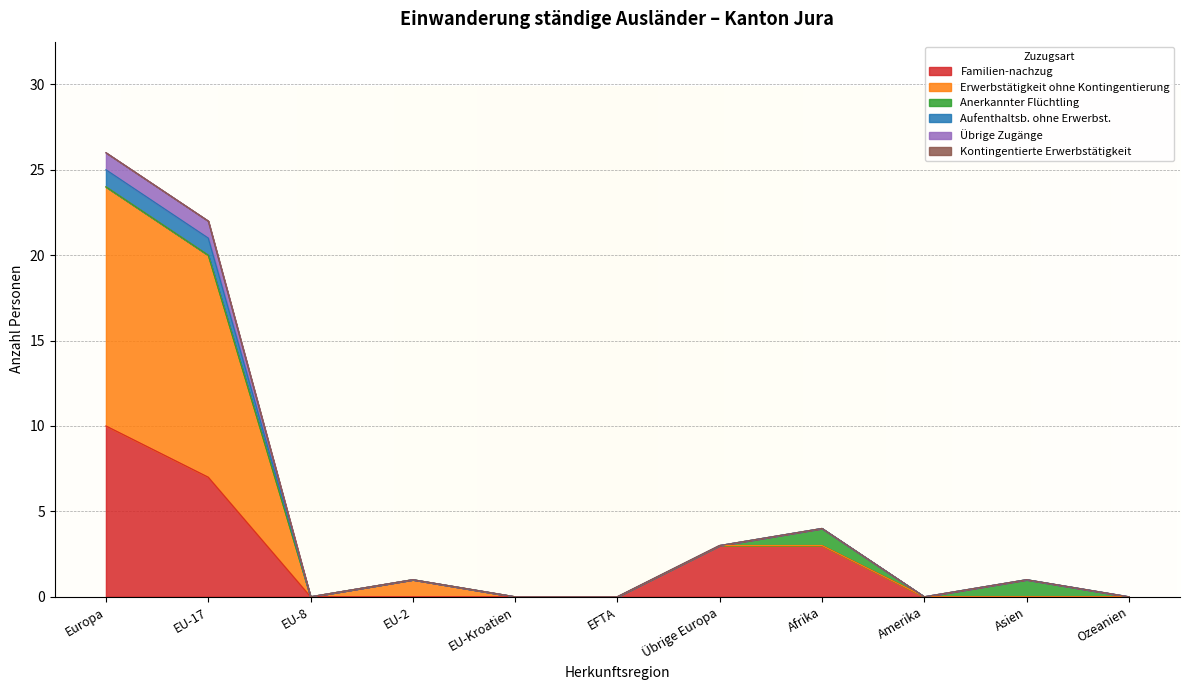

How many categories are shown in the chart?

11